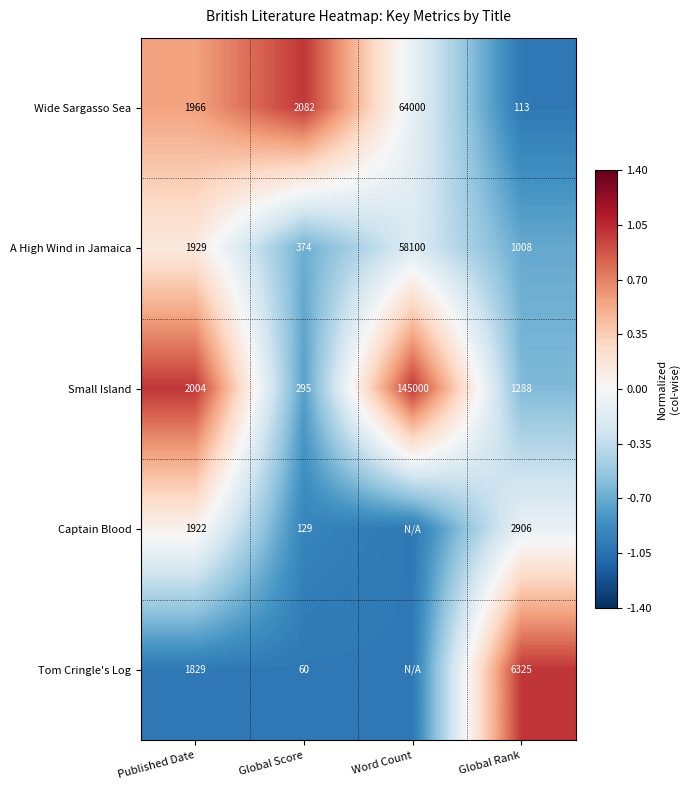

What is the difference between the highest and lowest values at Published Date?

175